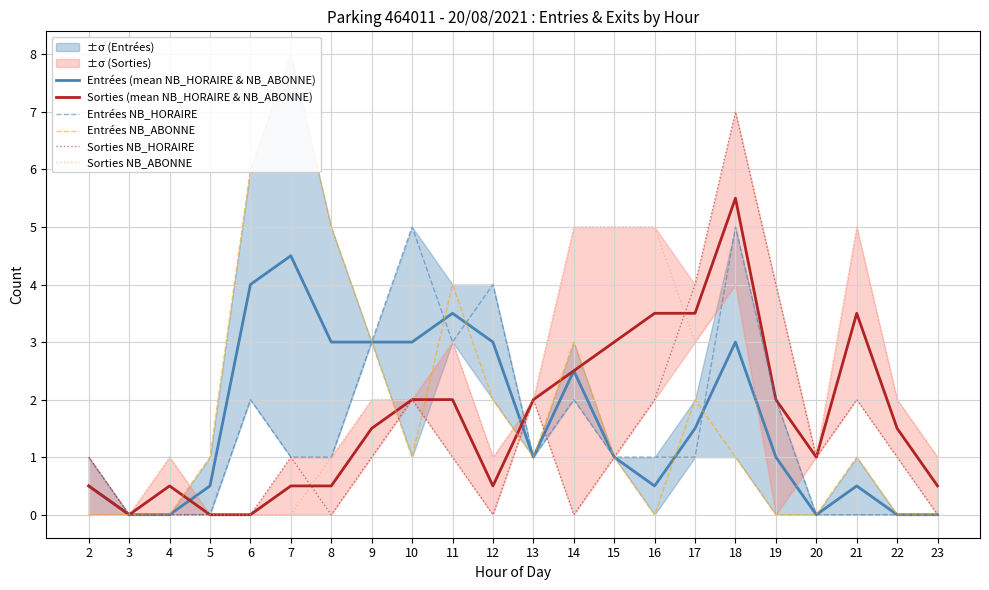

True or false: Sorties NB_HORAIRE has more than 2 interior local peaks.

True